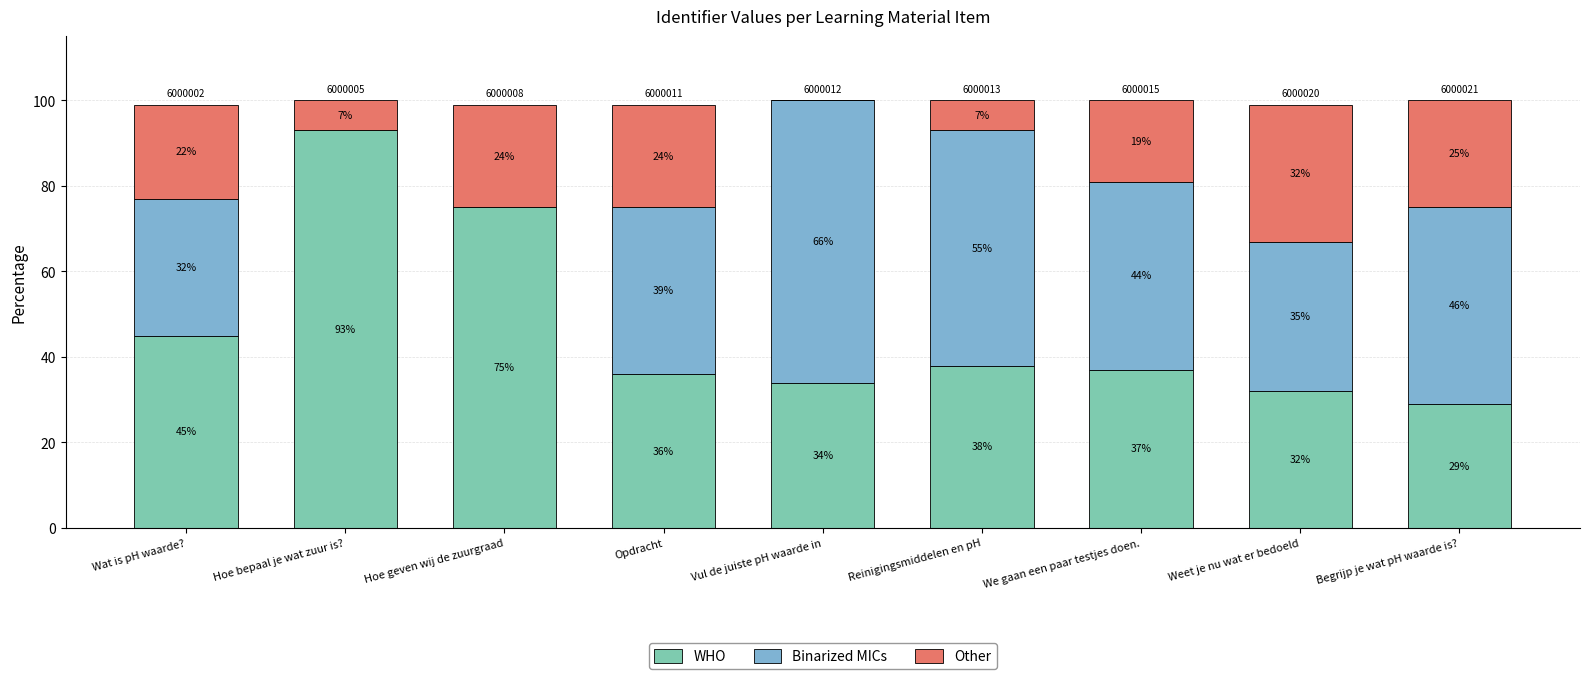

What is the maximum value for WHO?

93